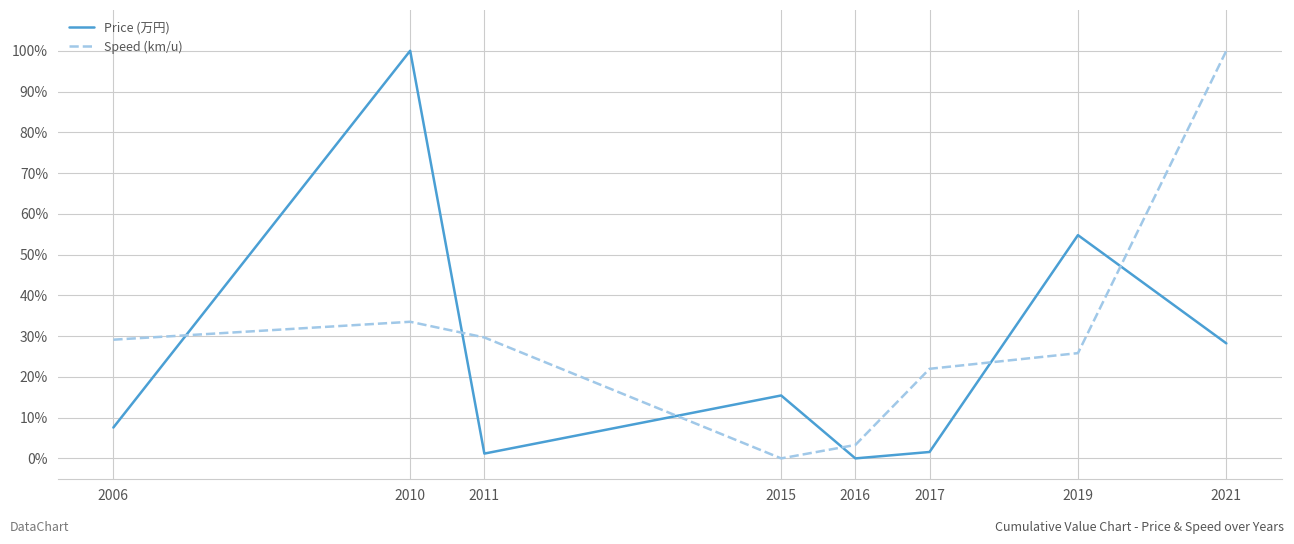

At which label is Price (万円) closest to 50?

2019